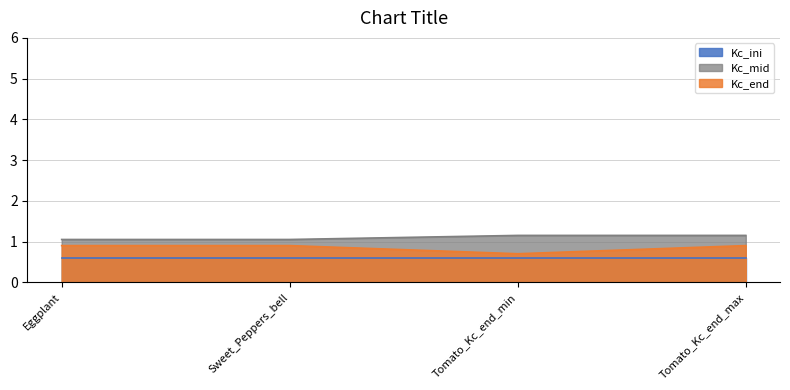

True or false: Kc_mid and Kc_end cross at least once.

False